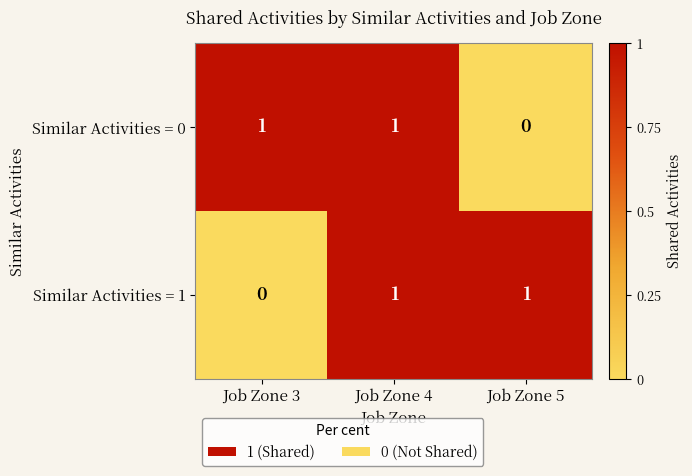

How many categories are shown in the chart?

3